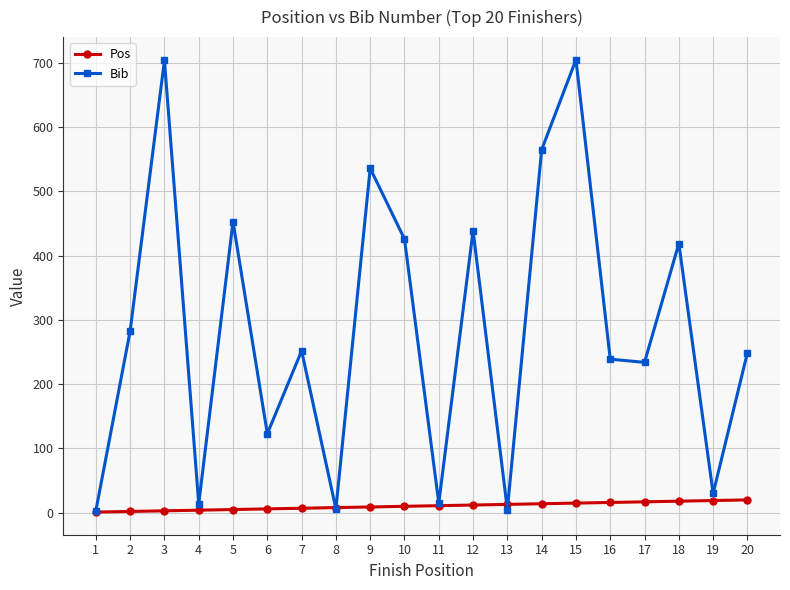

At 7, list the series in order from largest to smallest.

Bib, Pos